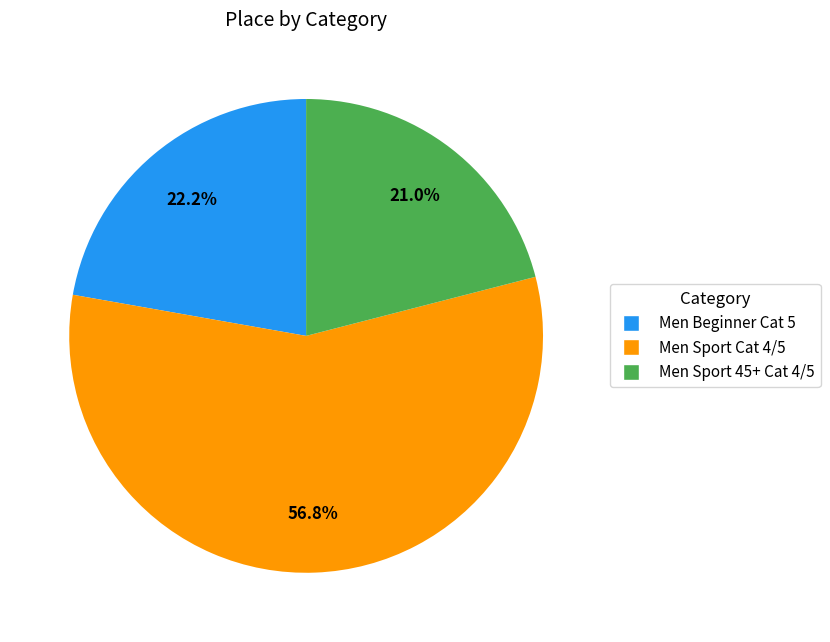

The Men Sport Cat 4/5 slice represents 57% of the pie. True or false?

True